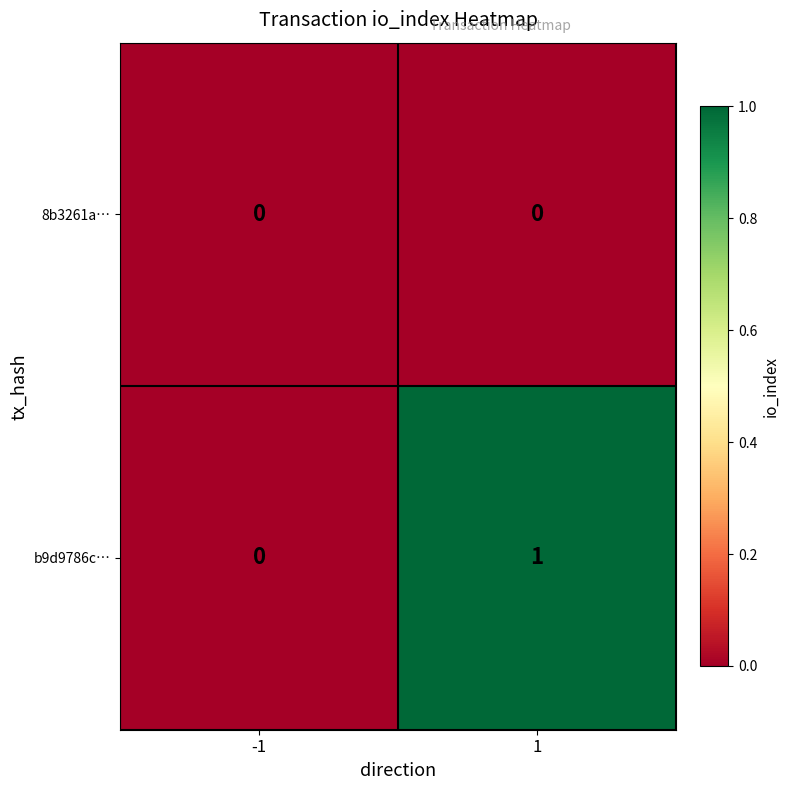

List the series in order of their peak value, highest first.

b9d9786c…, 8b3261a…